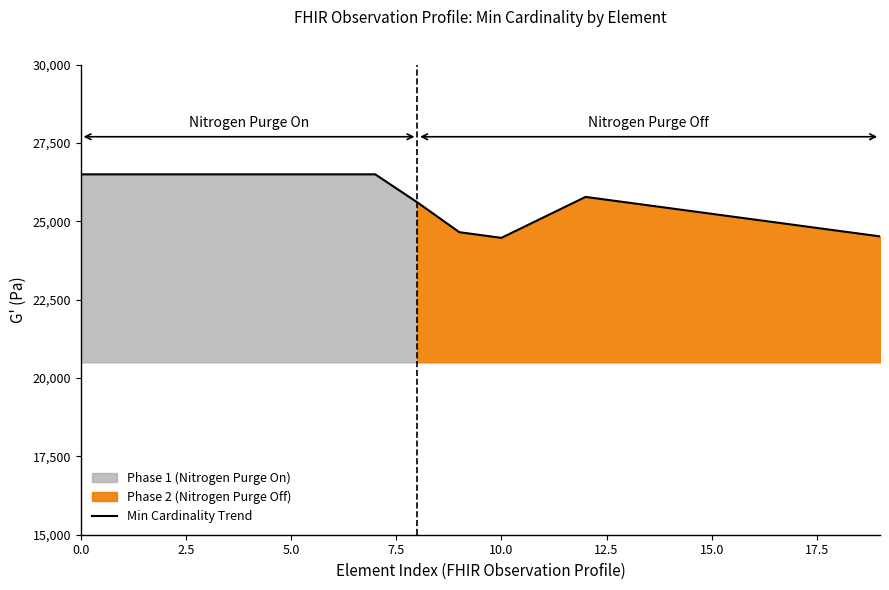

What is the difference between the maximum and minimum values?

2026.7